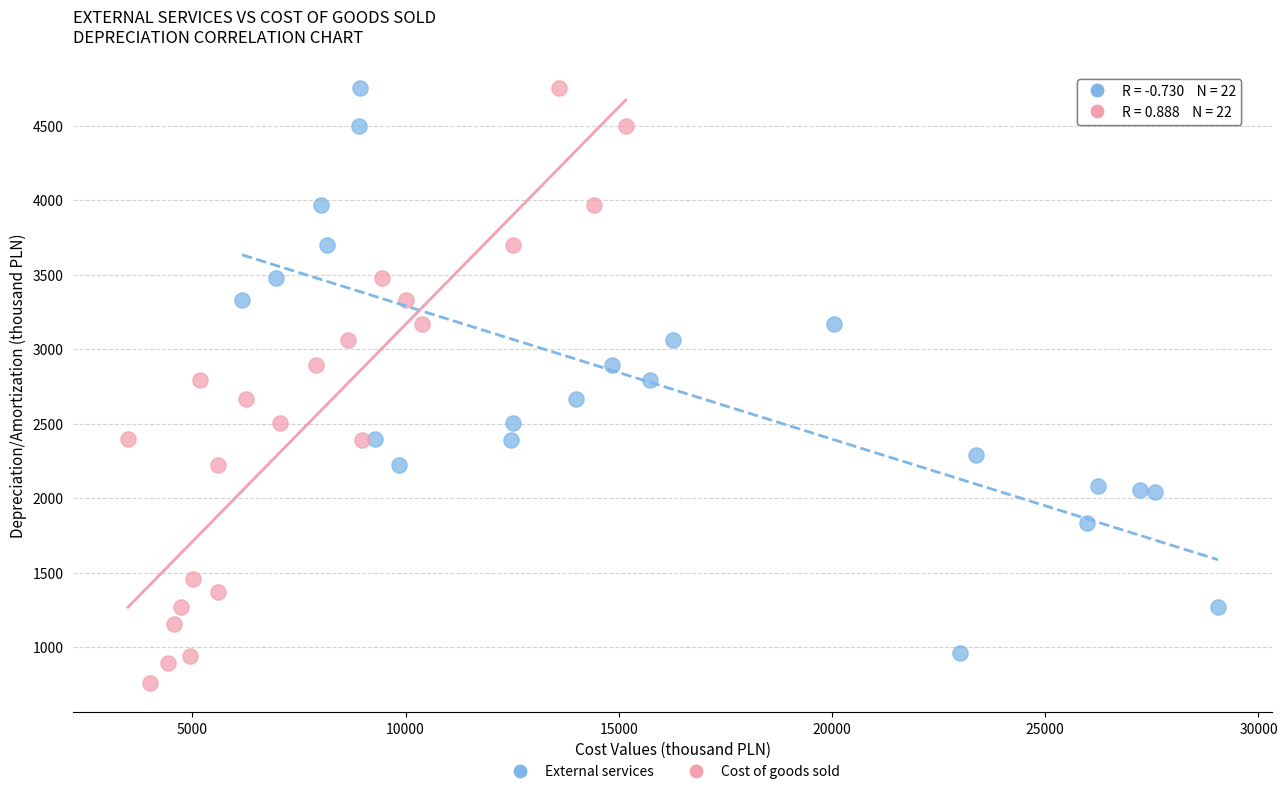

Which series contains the lowest Y value?

Cost of goods sold